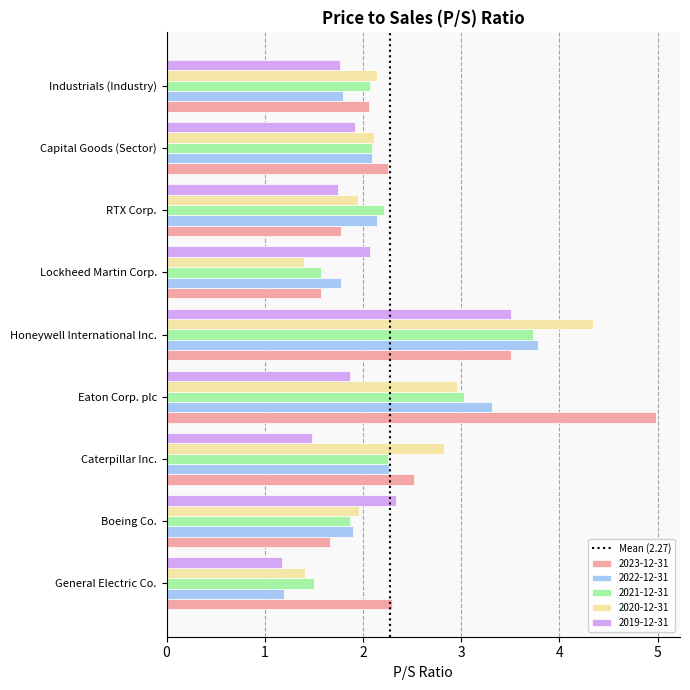

At which category does the chart reach its peak across all series?

Eaton Corp. plc